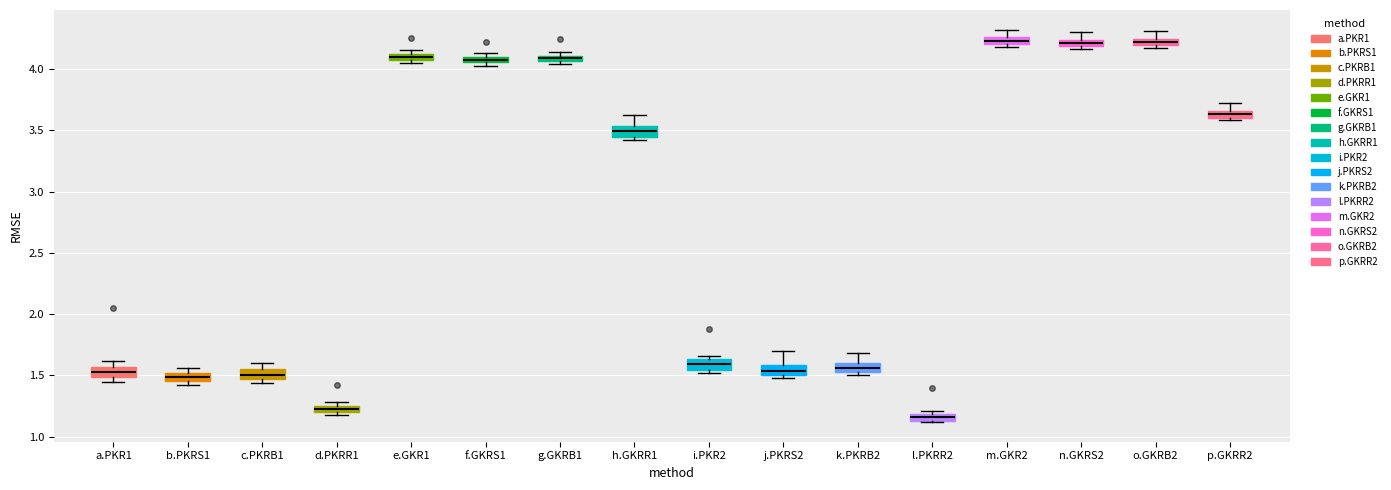

Where is the lower edge of the box for e.GKR1 on the y-axis? The values are not printed on the chart, so give them approximately, as read against the axis.

4.05